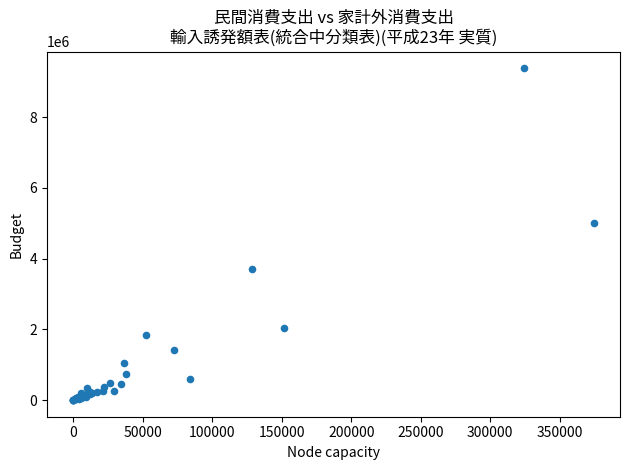

What Y value in the scatter plot is closest to 4692139?

5012295